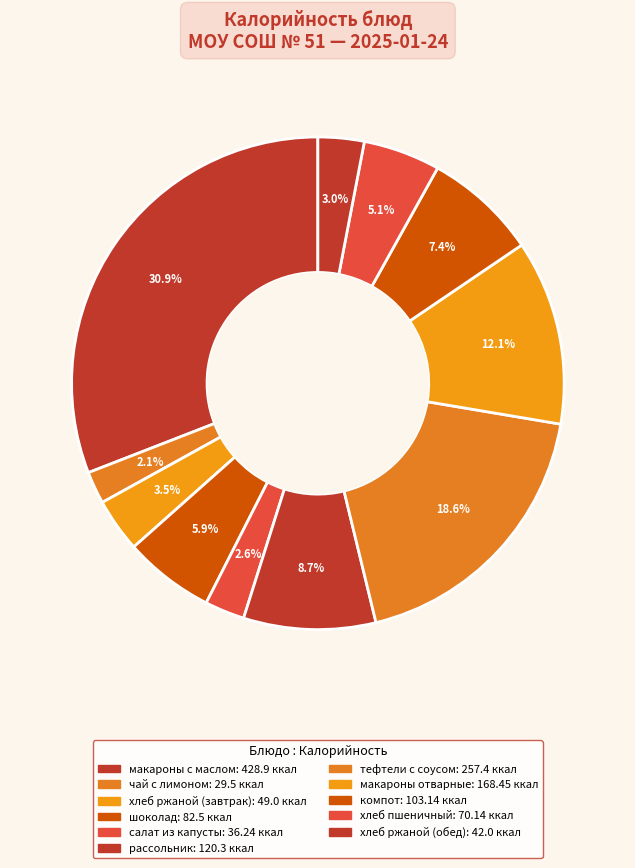

Rank the categories by value from lowest to highest.

чай с лимоном, салат из капусты, хлеб ржаной (обед), хлеб ржаной (завтрак), хлеб пшеничный, шоколад, компот, рассольник, макароны отварные, тефтели с соусом, макароны с маслом